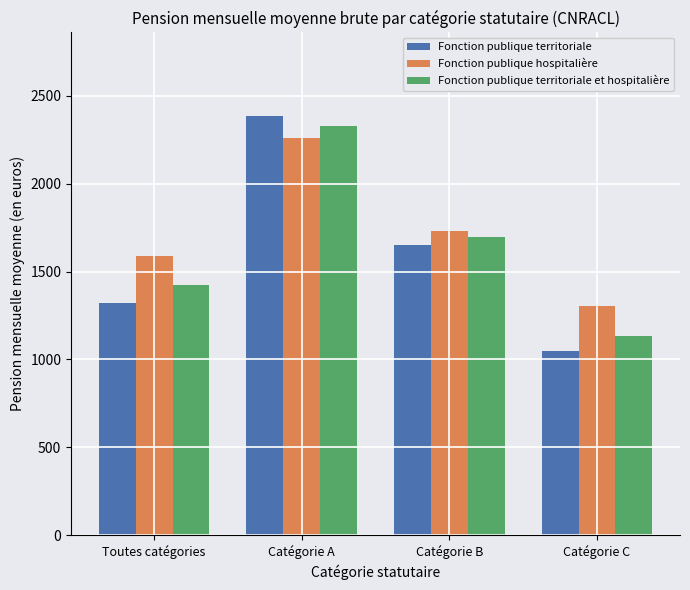

Which series has the largest range (max minus min)?

Fonction publique territoriale